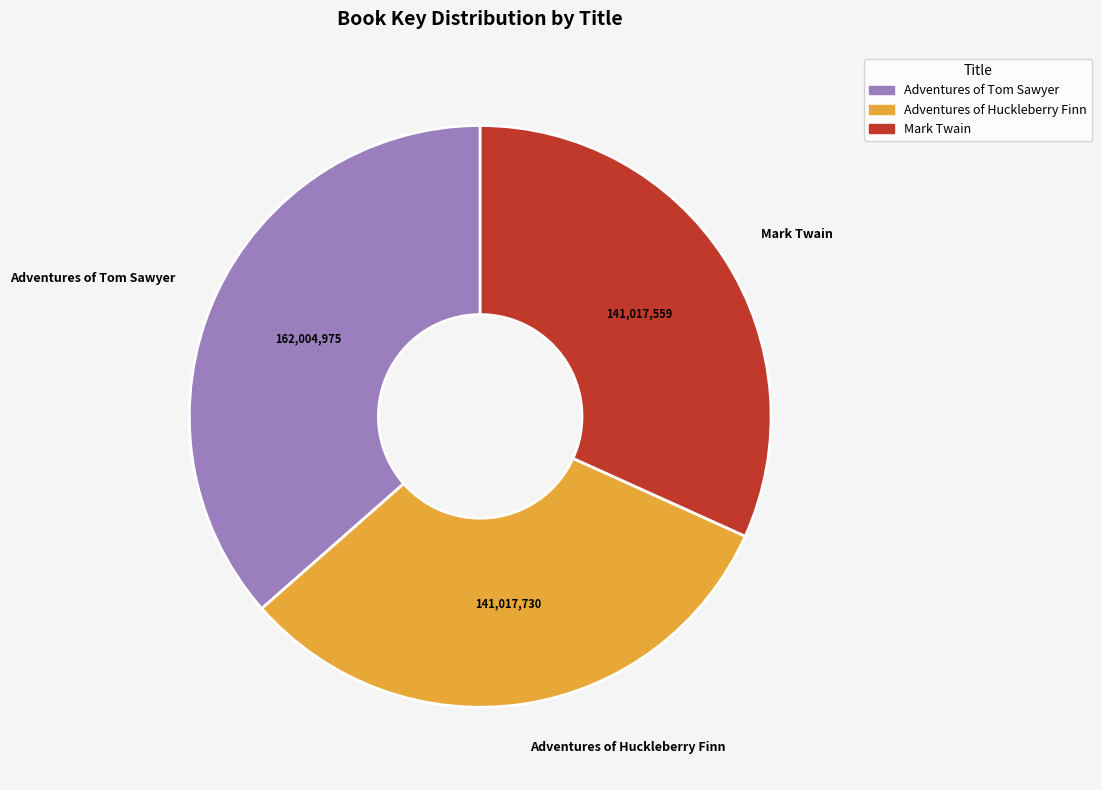

Approximately how many times larger is the value at Adventures of Huckleberry Finn compared to Adventures of Tom Sawyer?

0.9